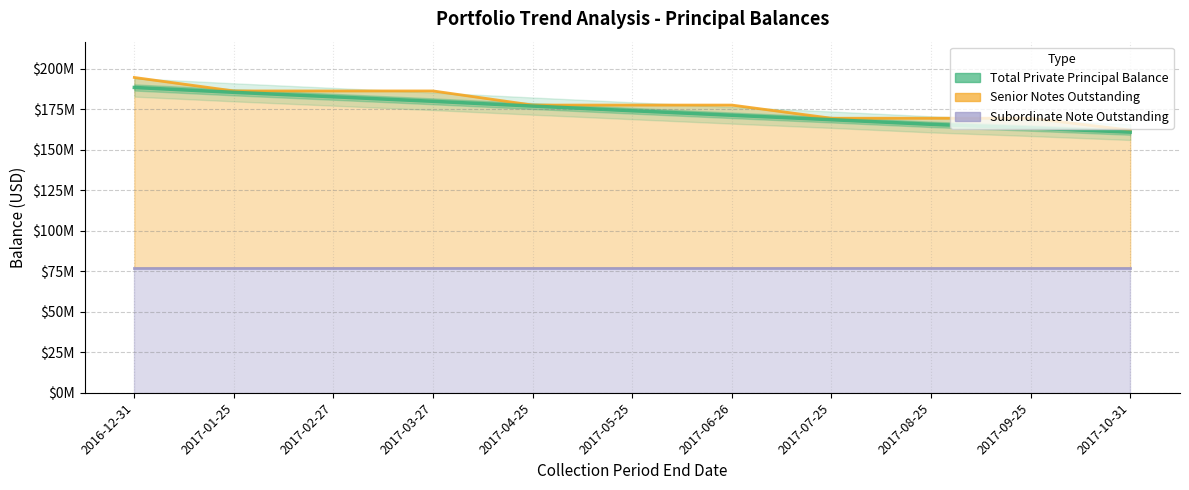

True or false: the data shows 176906287.0 at 2017-04-25.

True